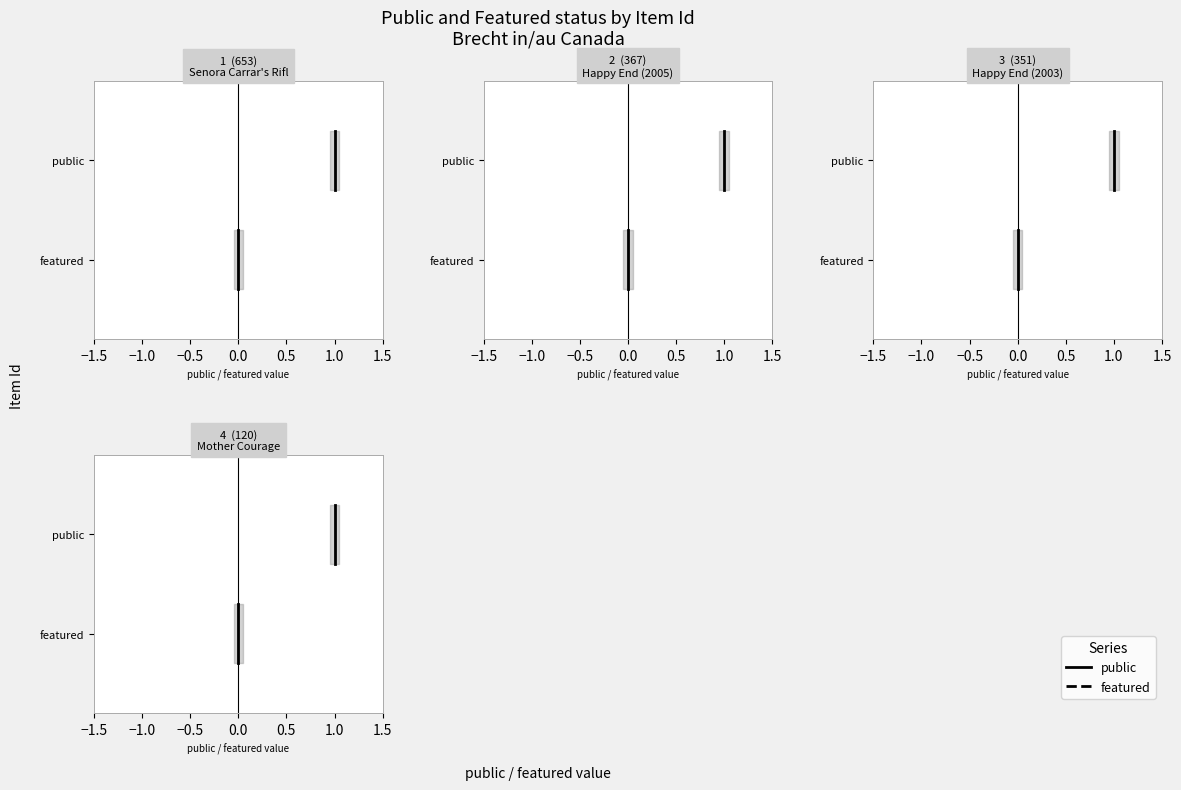

What are all the series names shown in the legend?

public, featured